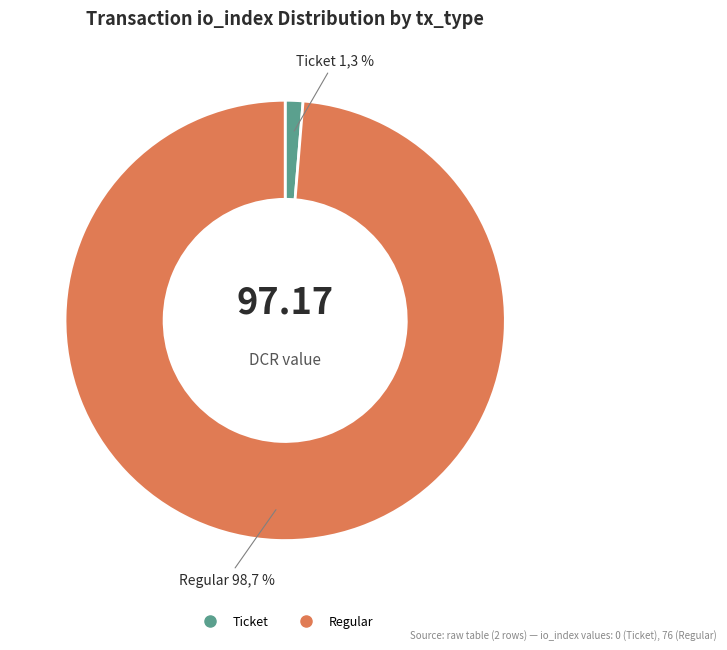

How many slices are in this pie chart?

2